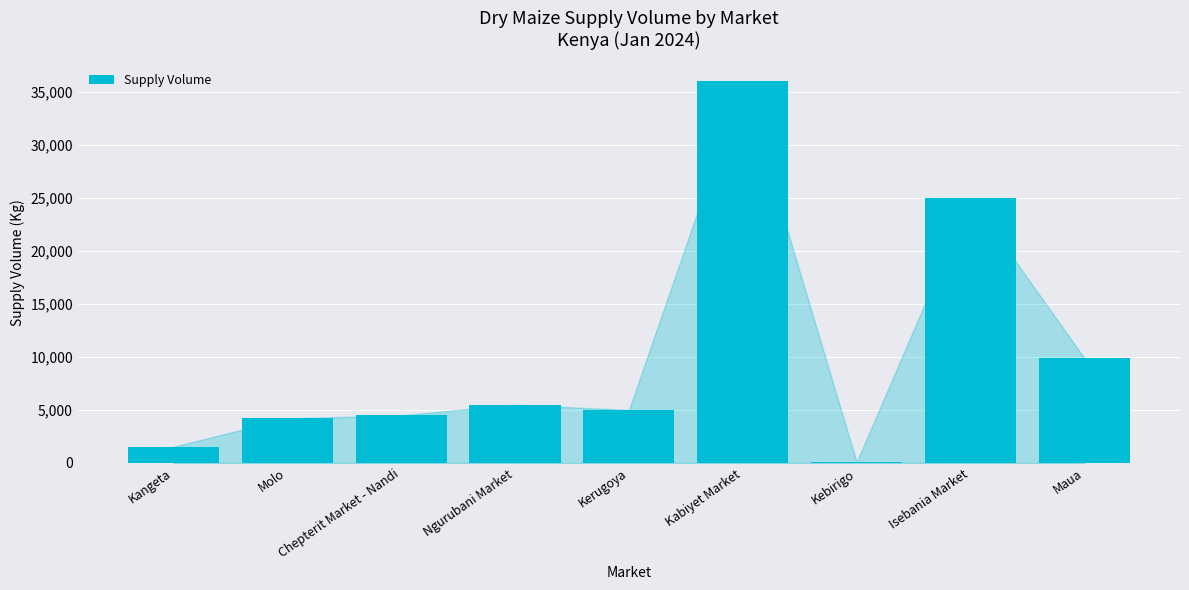

Which label corresponds to the largest value in the chart?

Kabiyet Market